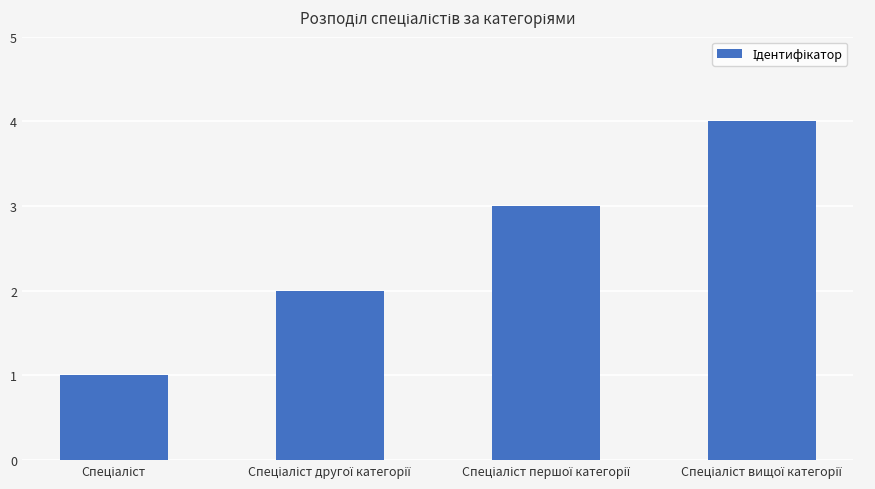

What is the maximum value shown in the chart?

4